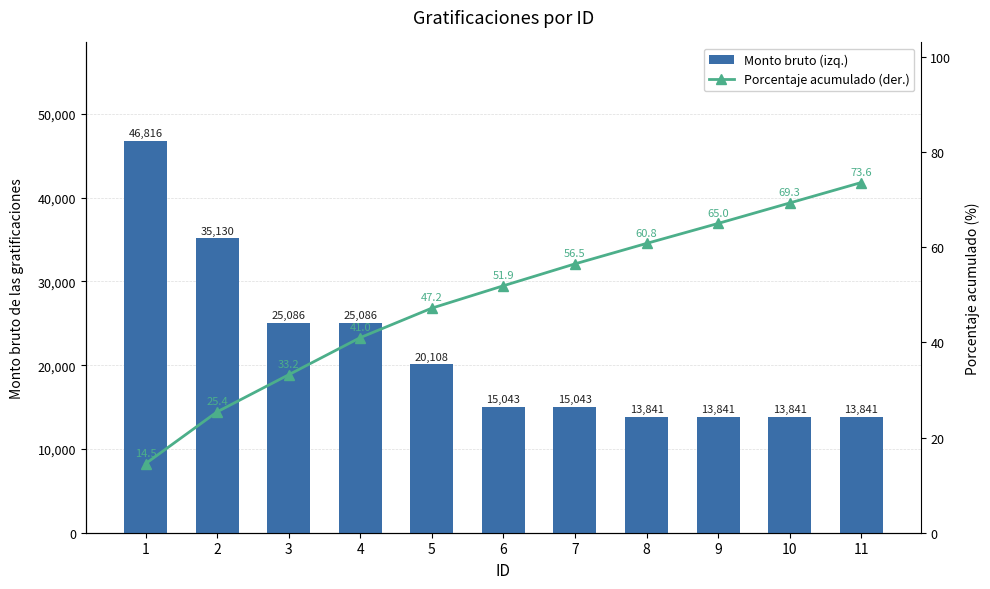

What is the maximum value shown in the chart?

46816.7